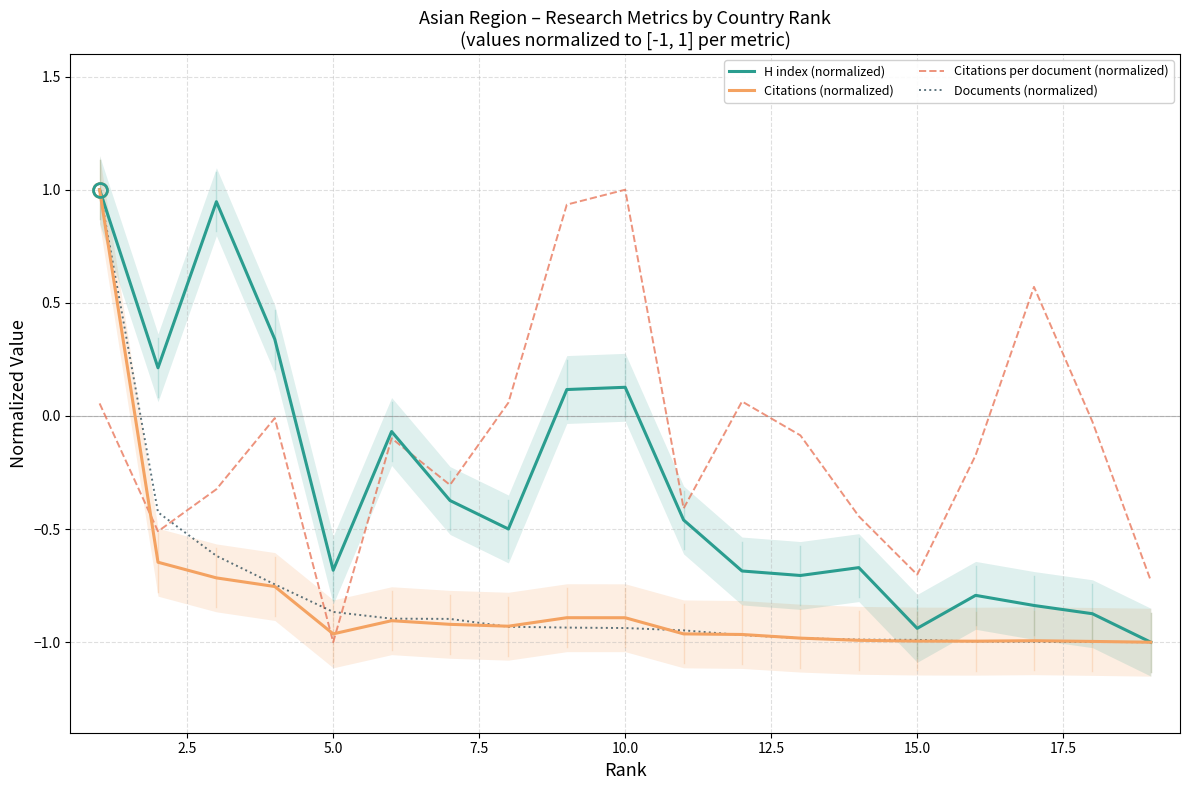

Which series has the largest total across all categories?

Citations per document (normalized)